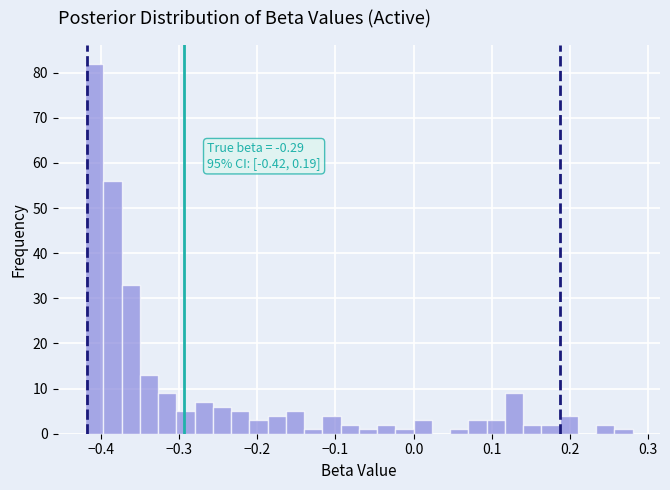

Read against the x-axis, roughly where is the centre of the tallest bar?

-0.41